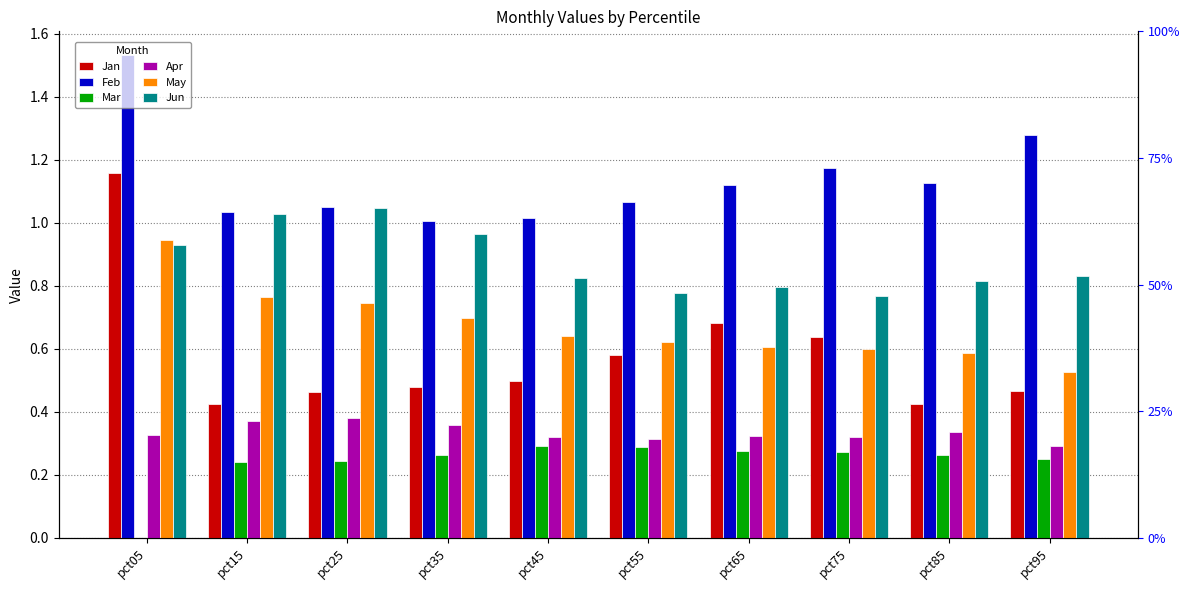

The Feb series shows 1.0 at pct35. True or false?

True